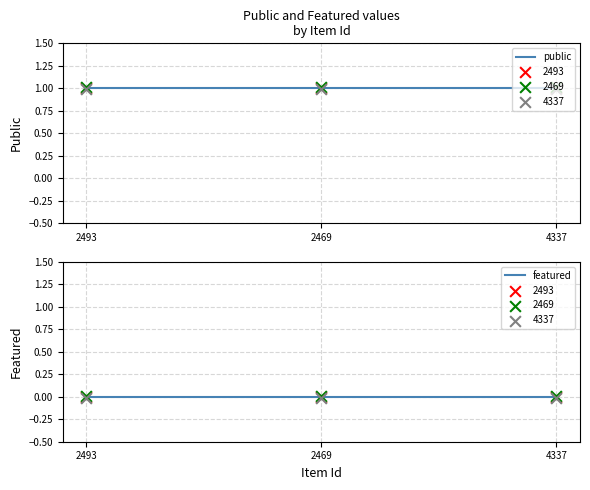

What are all the series names shown in the legend?

public, featured